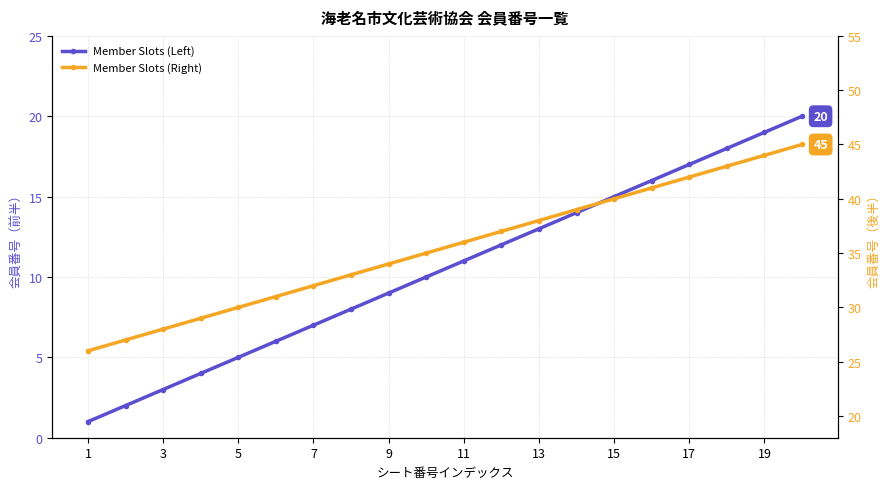

Between 13 and 19, which is larger?

19